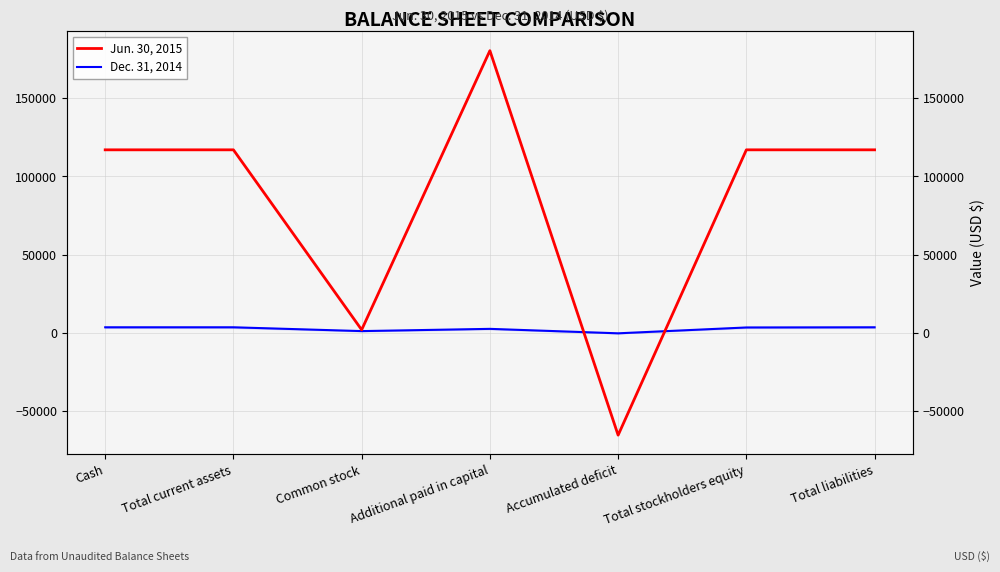

In Jun. 30, 2015, how many points are lower than both neighbors (excluding endpoints)?

2